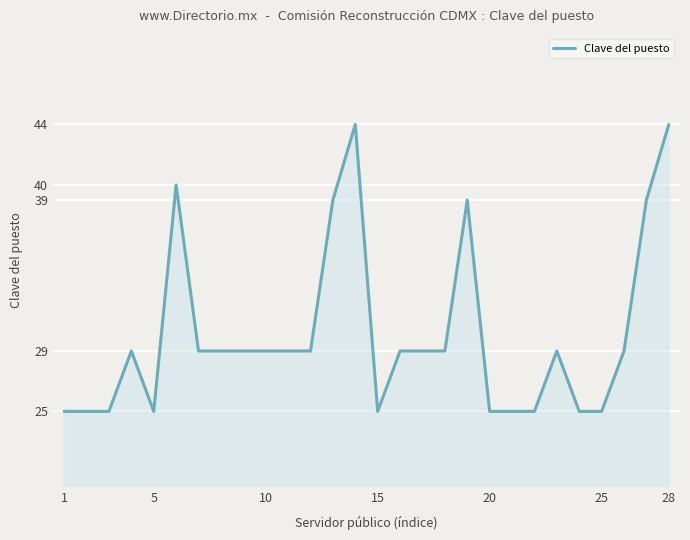

Reading left to right, list all the values displayed in this chart.

25	25	25	29	25	40	29	29	29	29	29	29	39	44	25	29	29	29	39	25	25	25	29	25	25	29	39	44